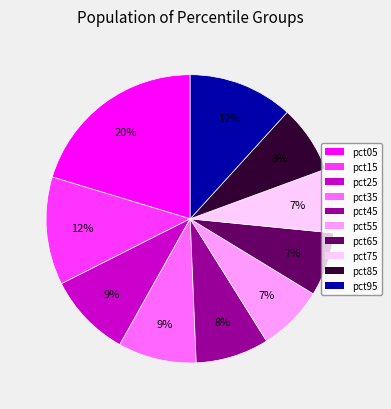

What percentage is the pct15 slice, to the nearest percent?

12%